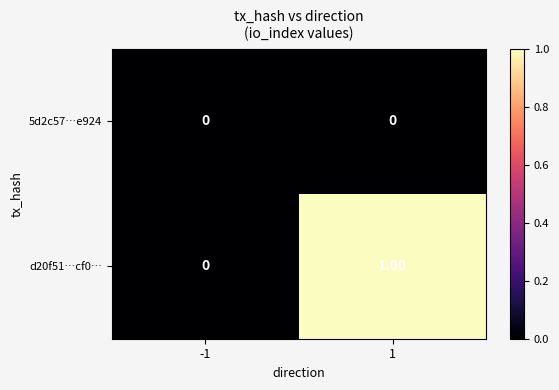

Which series has the largest total across all categories?

d20f51…cf0…